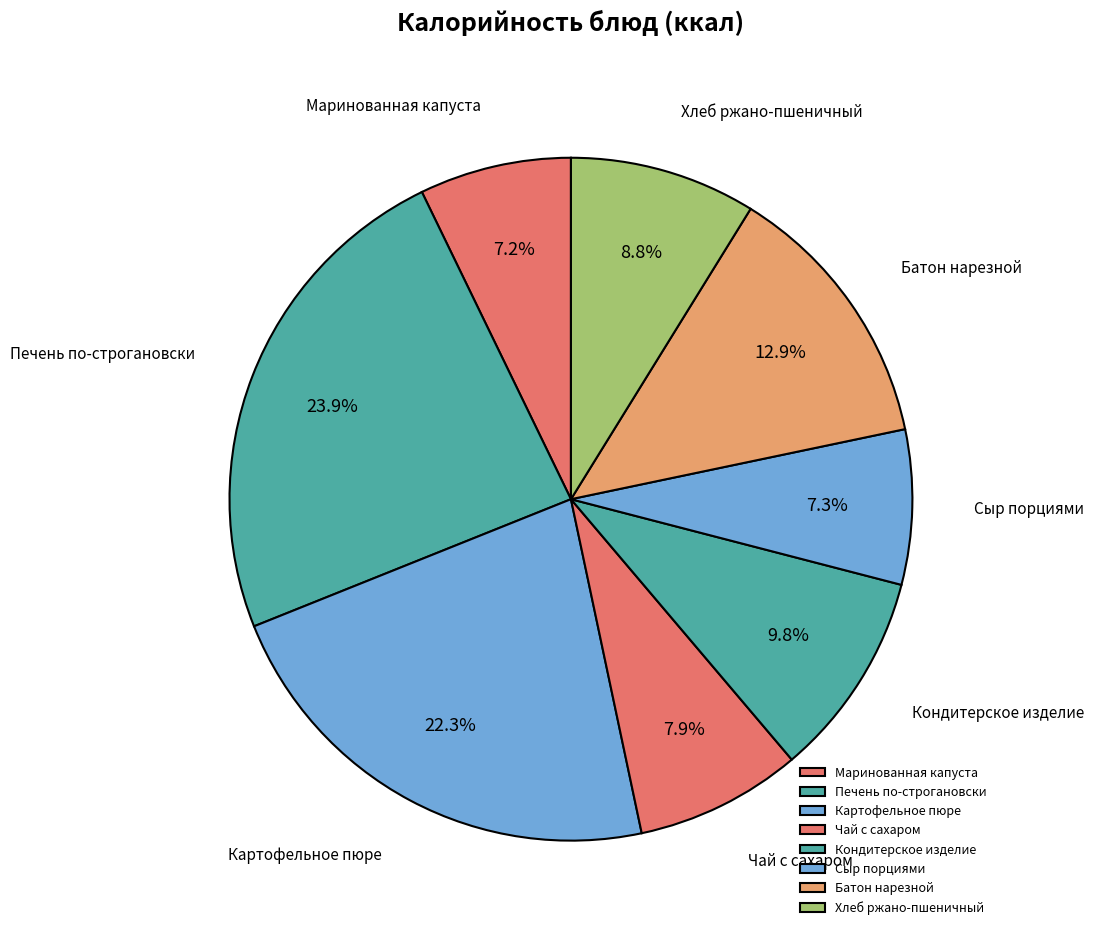

Which slice is the largest?

Печень по-строгановски